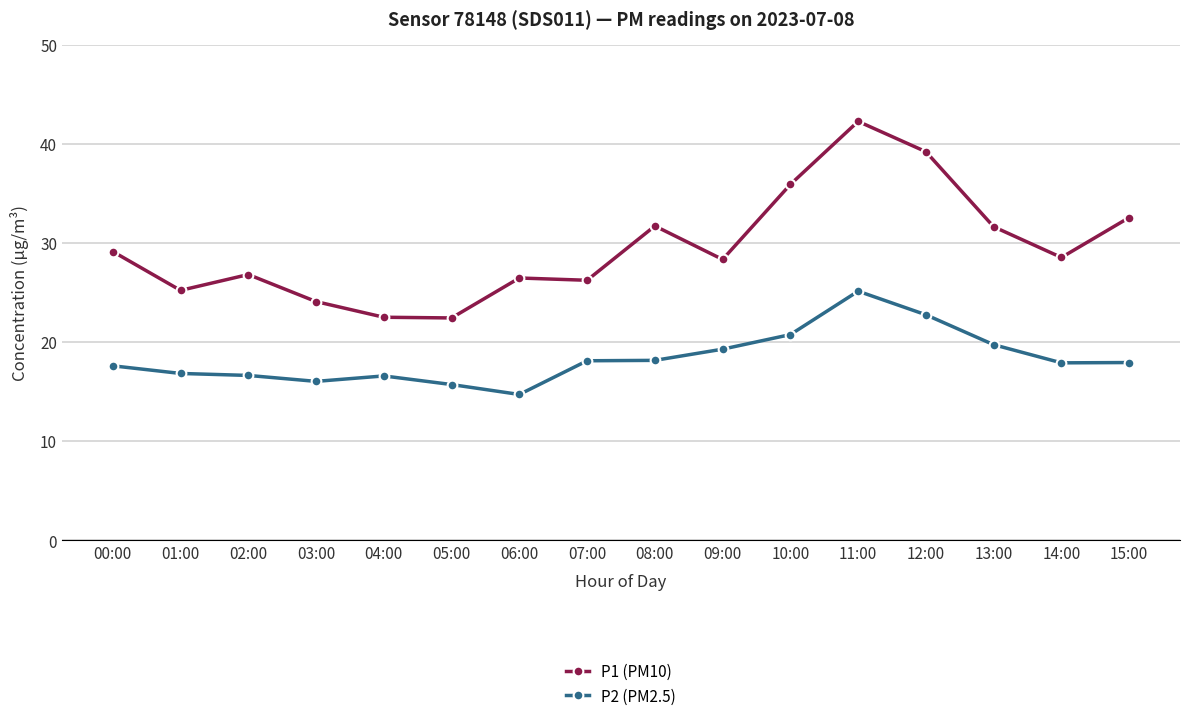

True or false: P1 (PM10) and P2 (PM2.5) cross at least once.

False